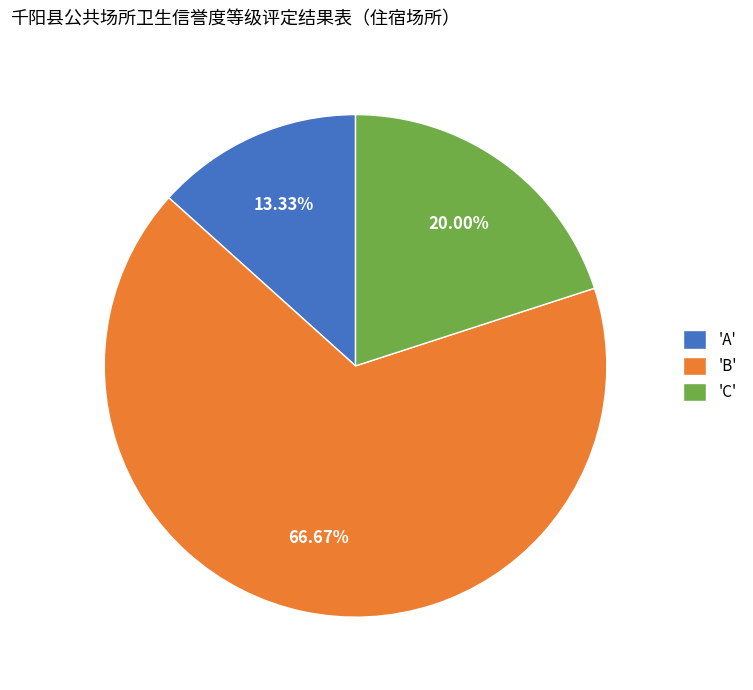

To the nearest percent, what is the average slice percentage?

33%